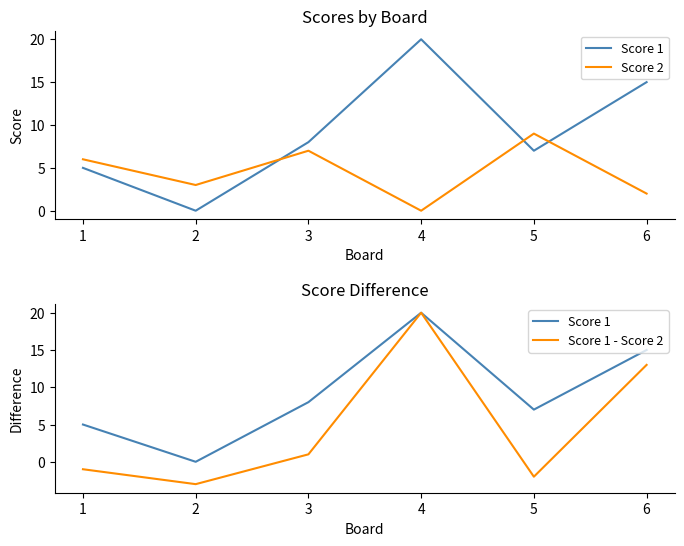

What is the minimum value shown in the chart?

-3